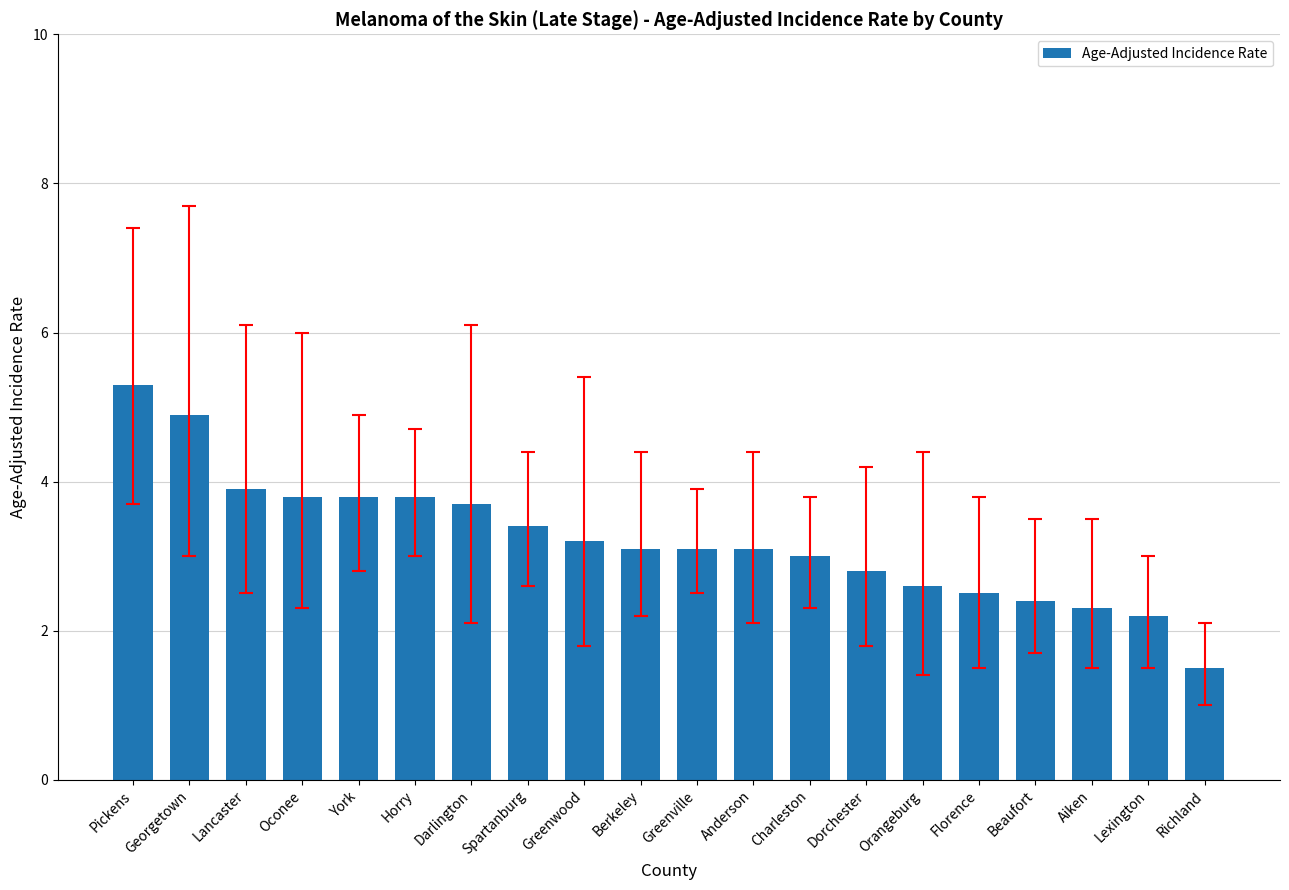

Approximately how many times larger is the value at Greenwood compared to Florence?

1.3